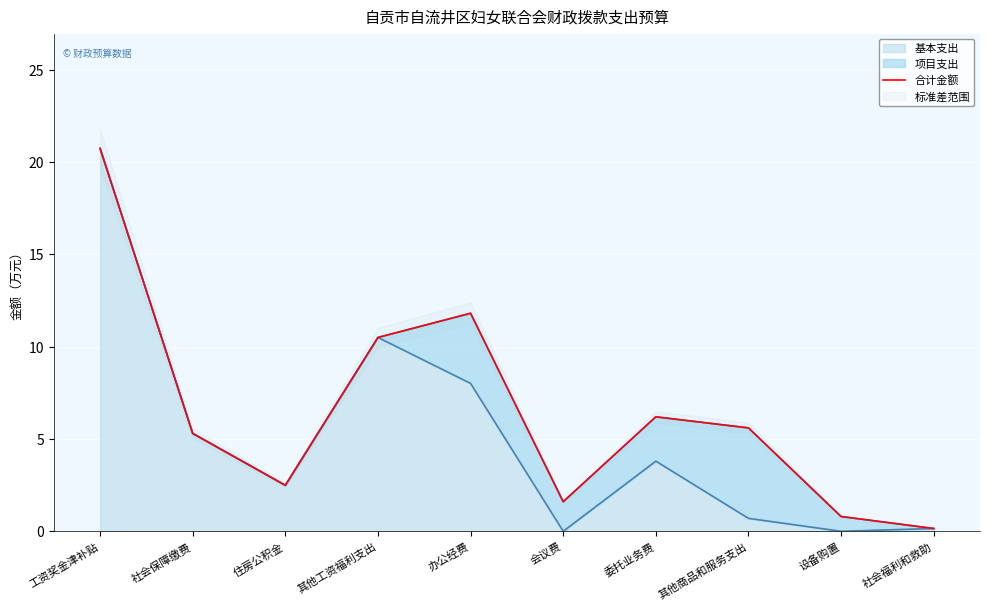

List the labels in order of value, largest first.

工资奖金津补贴, 办公经费, 其他工资福利支出, 委托业务费, 其他商品和服务支出, 社会保障缴费, 住房公积金, 会议费, 设备购置, 社会福利和救助